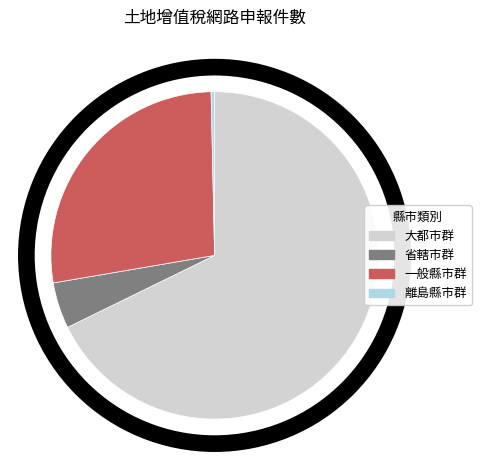

How many segments does this pie chart have?

4